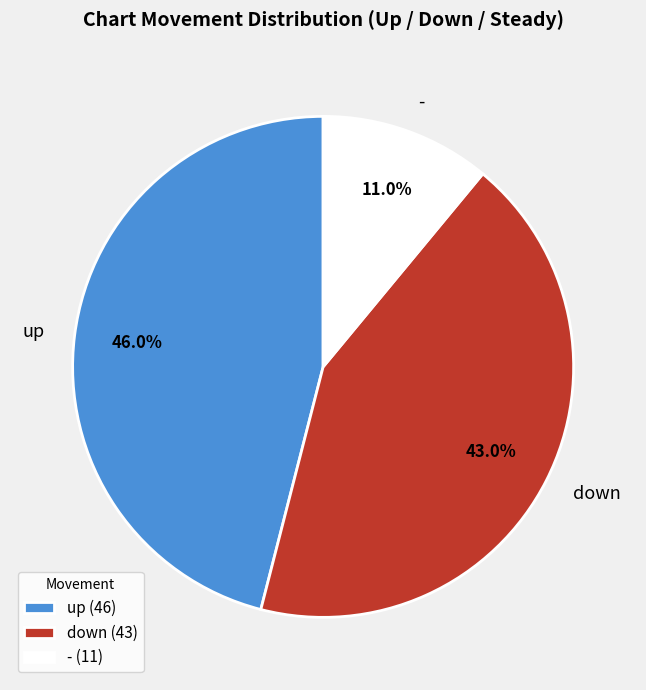

To the nearest percent, what is the average slice percentage?

33%